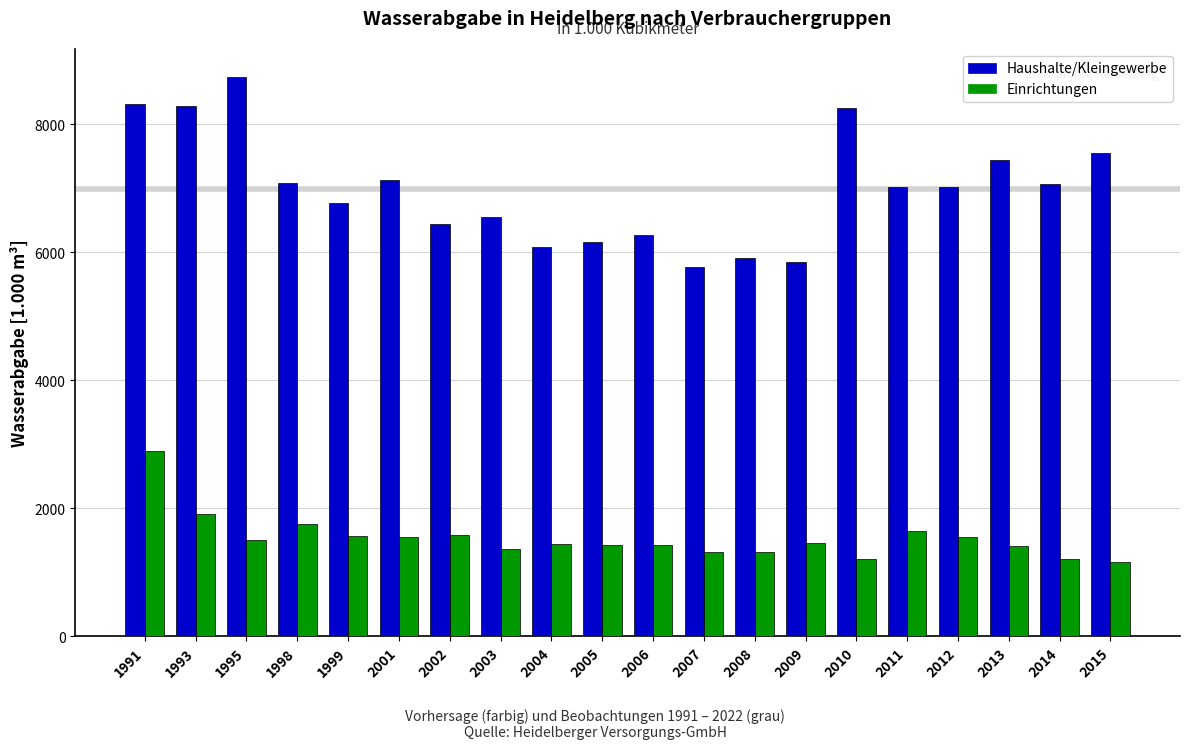

Which category has the highest value in the Einrichtungen series?

1991